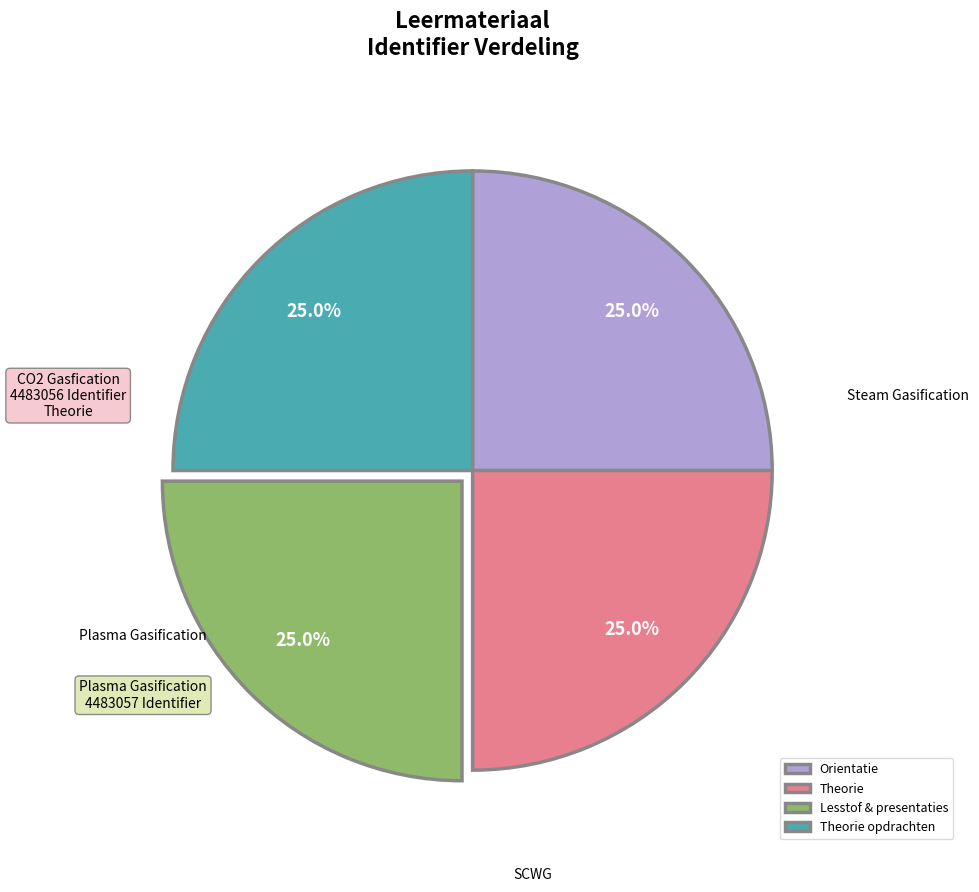

How many segments does this pie chart have?

4